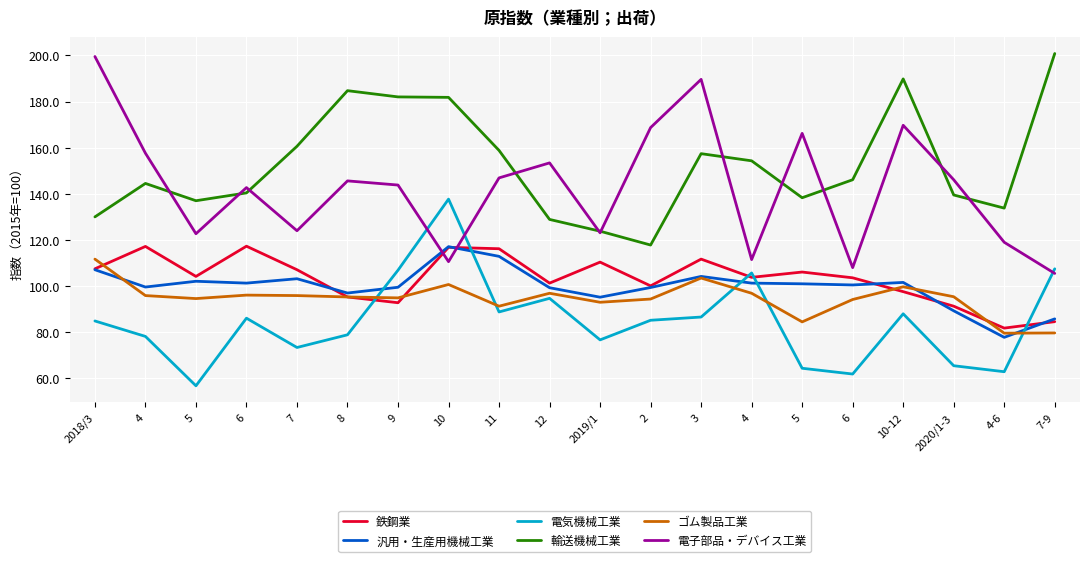

What are all the series names shown in the legend?

鉄鋼業, 汎用・生産用機械工業, 電気機械工業, 輸送機械工業, ゴム製品工業, 電子部品・デバイス工業